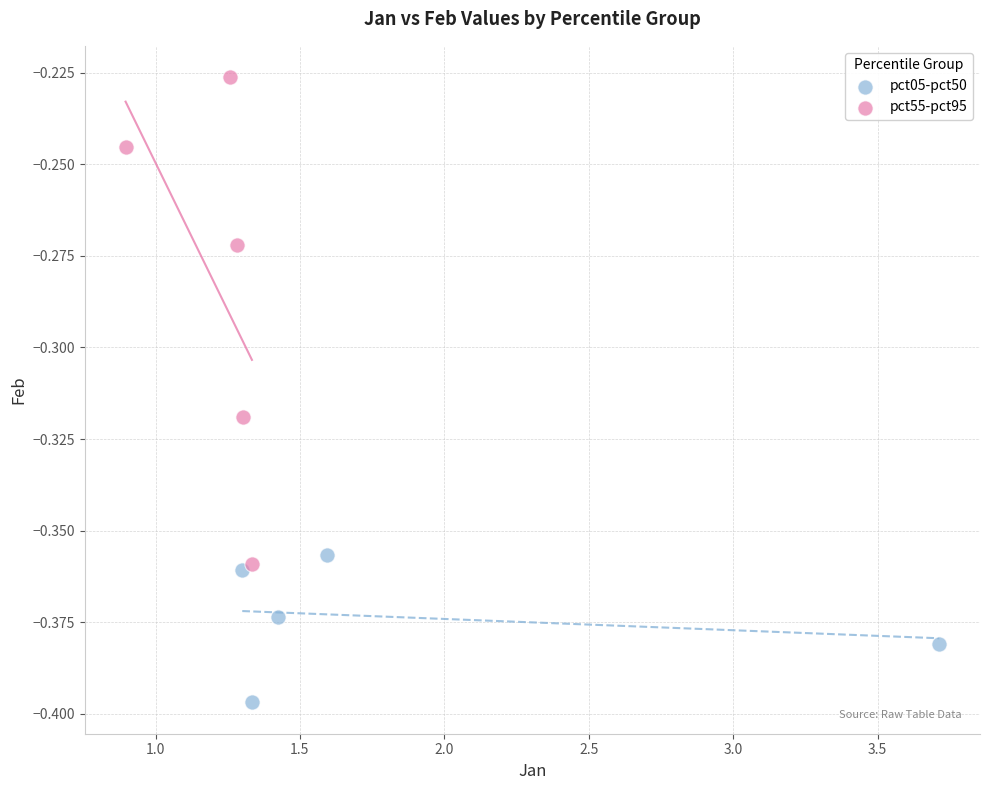

Which series reaches the maximum Y coordinate?

pct55-pct95